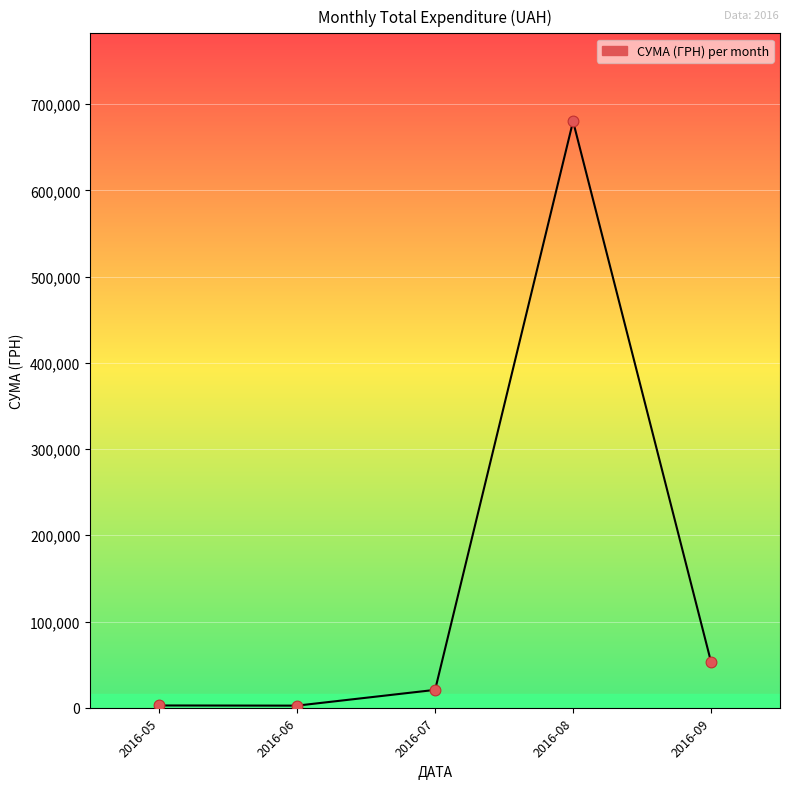

Approximately how many times larger is the value at 2016-08 compared to 2016-07?

32.8